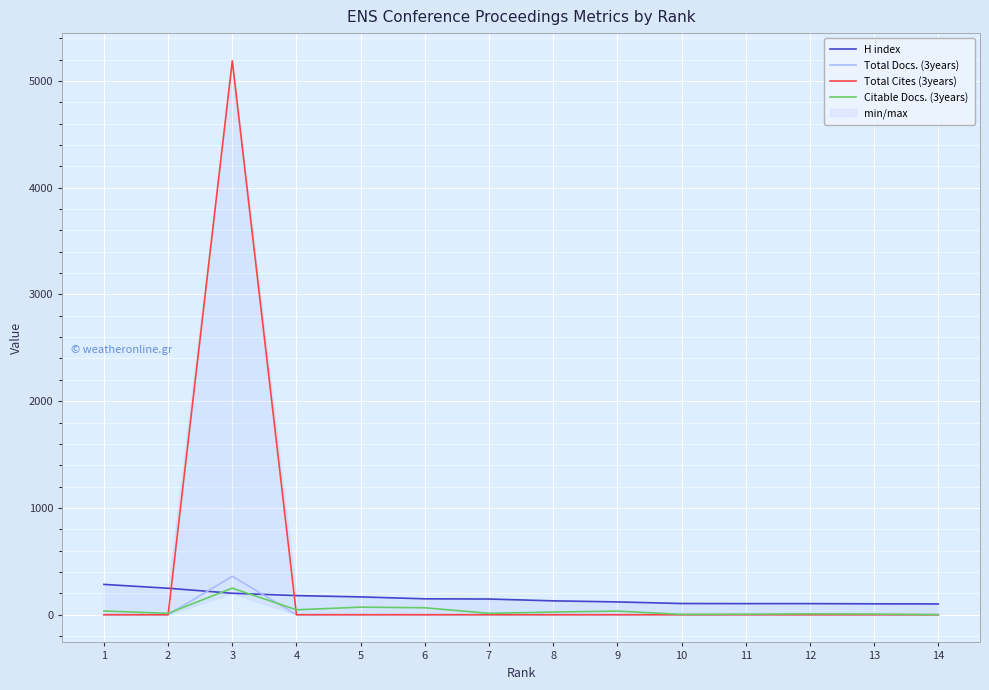

At which category is the sum across all series the highest?

3